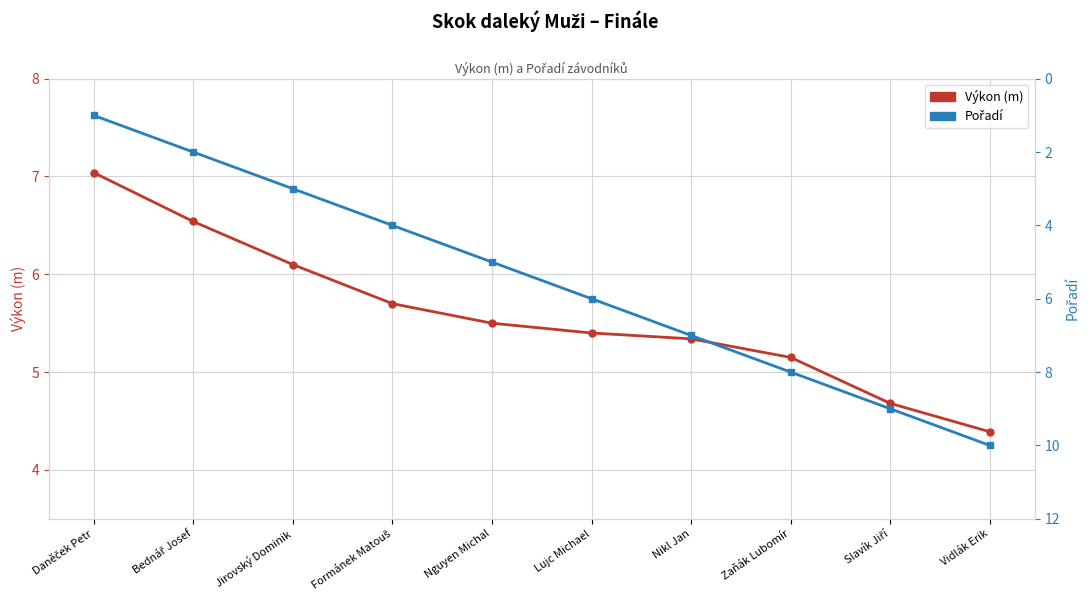

What are all the series names shown in the legend?

Výkon (m), Pořadí